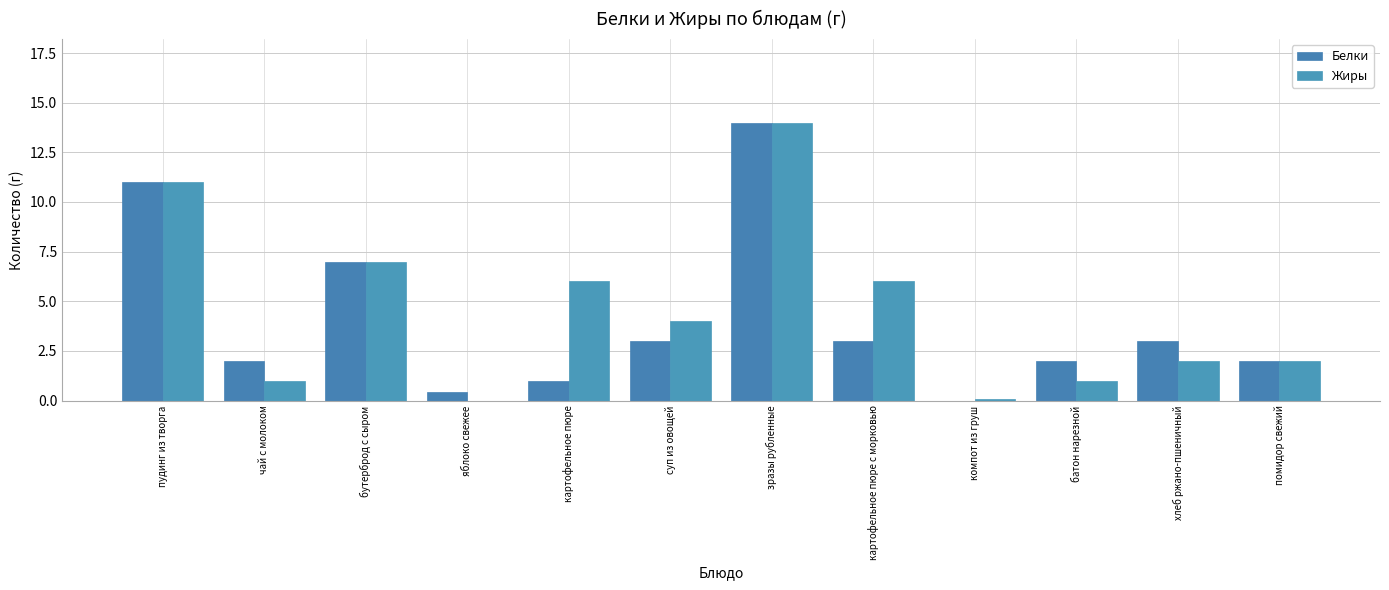

At картофельное пюре, list the series in order from smallest to largest.

Белки, Жиры